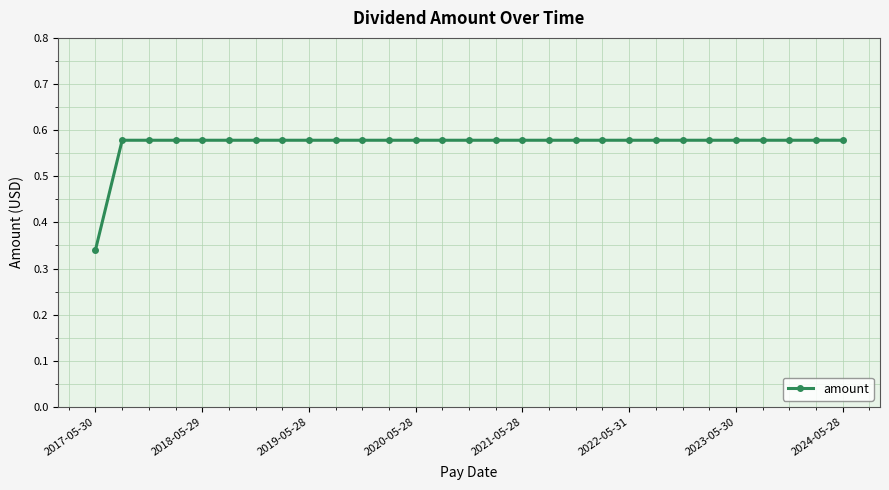

Count the values in the range 0 to 1.

29